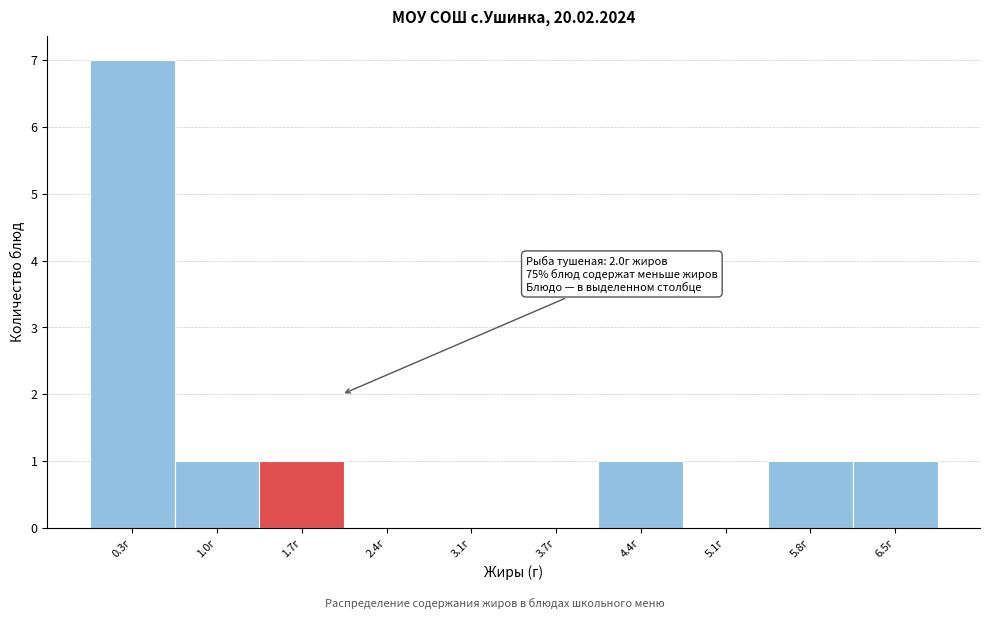

Over which range of the x-axis is the bar tallest?

-0.05 to 0.64